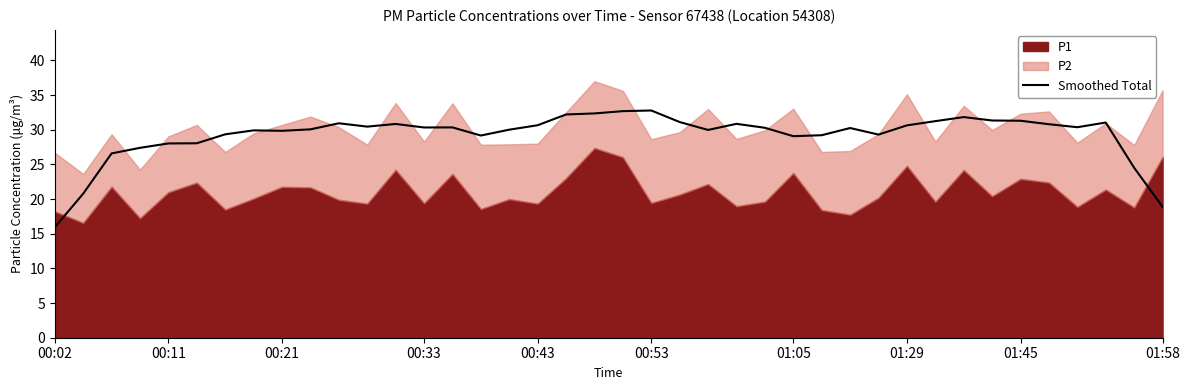

At which label does Smoothed Total reach its minimum?

00:02